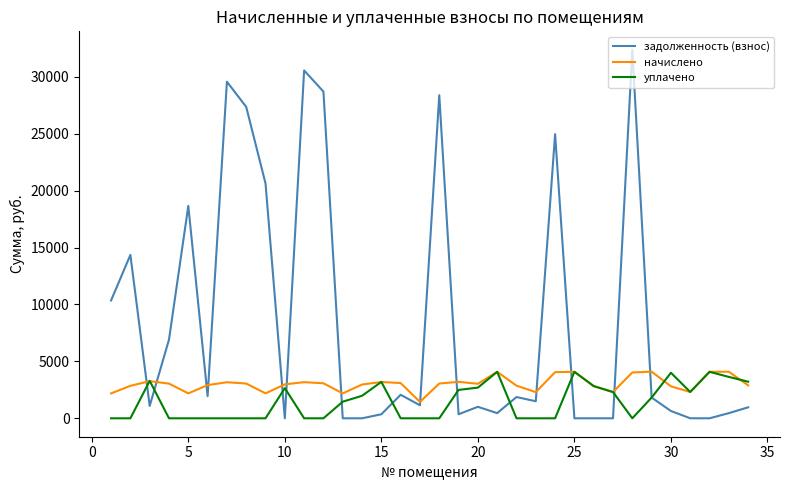

Rank the series by their average value, from highest to lowest.

задолженность (взнос), начислено, уплачено